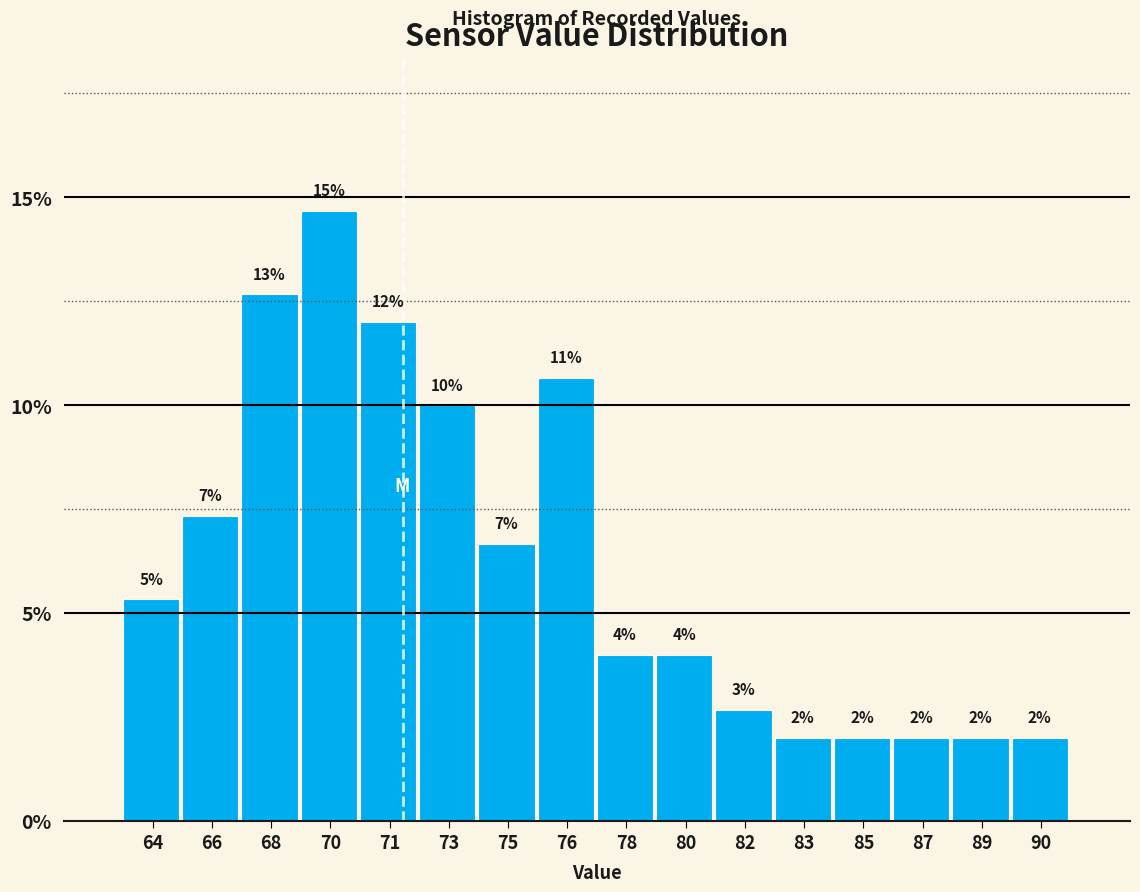

The value at 70 is 14.7. True or false?

True